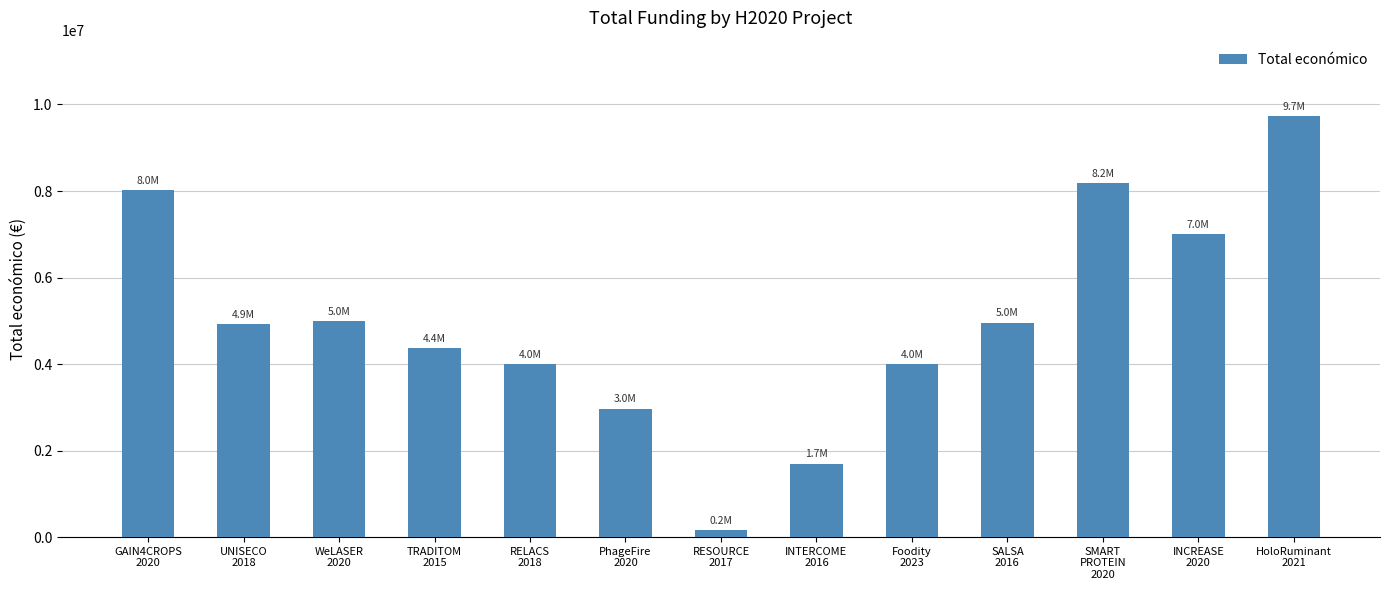

Count the number of data series in this chart.

1